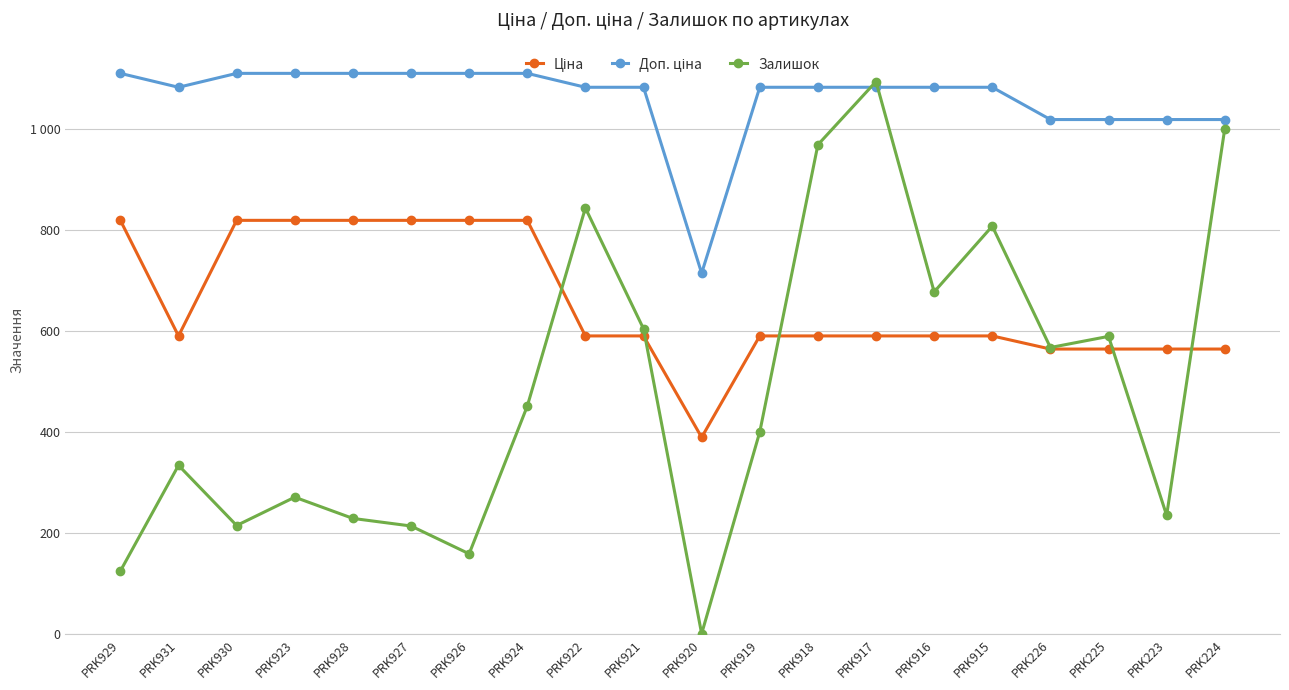

At which label does Доп. ціна first exceed 1081?

PRK929